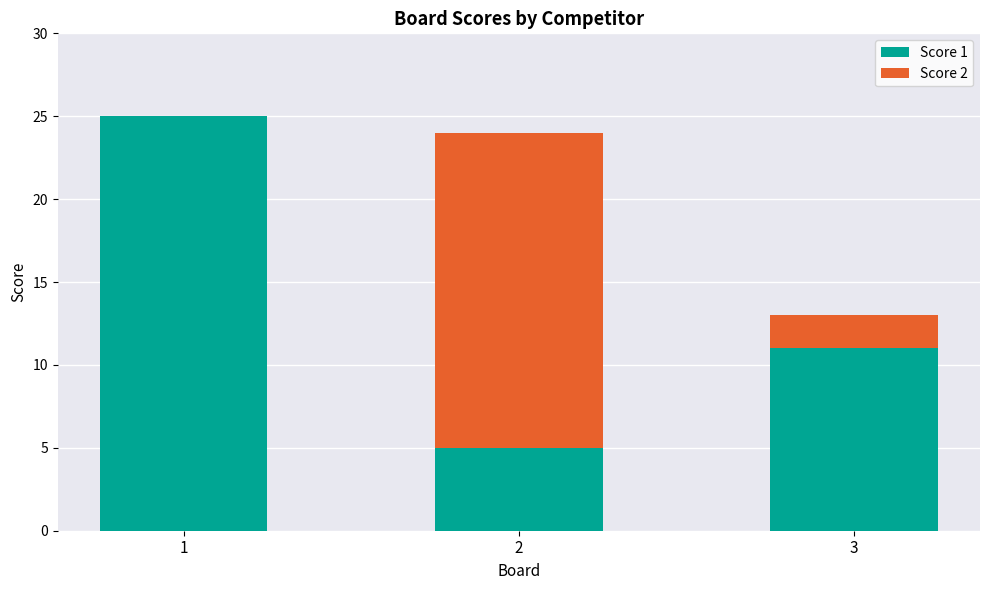

How many data points does each series have?

3